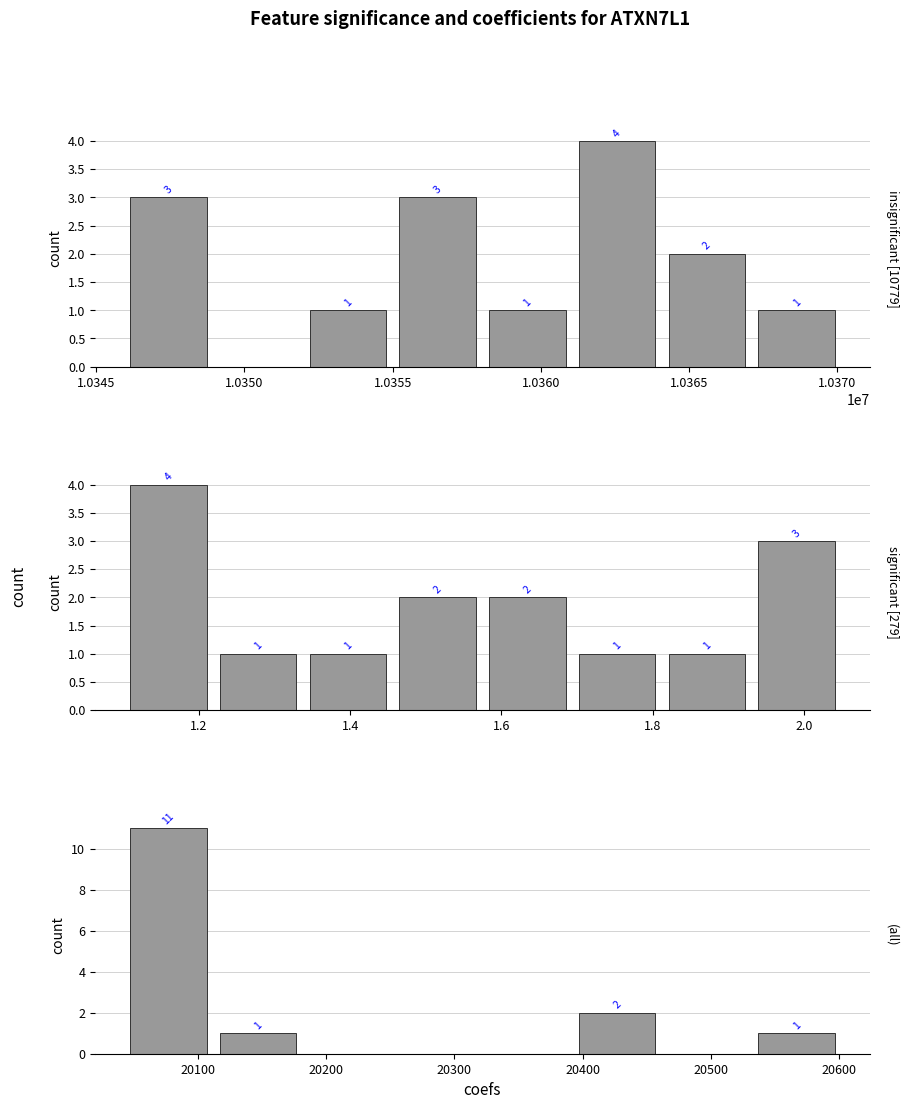

What is the maximum value shown in the chart?

11